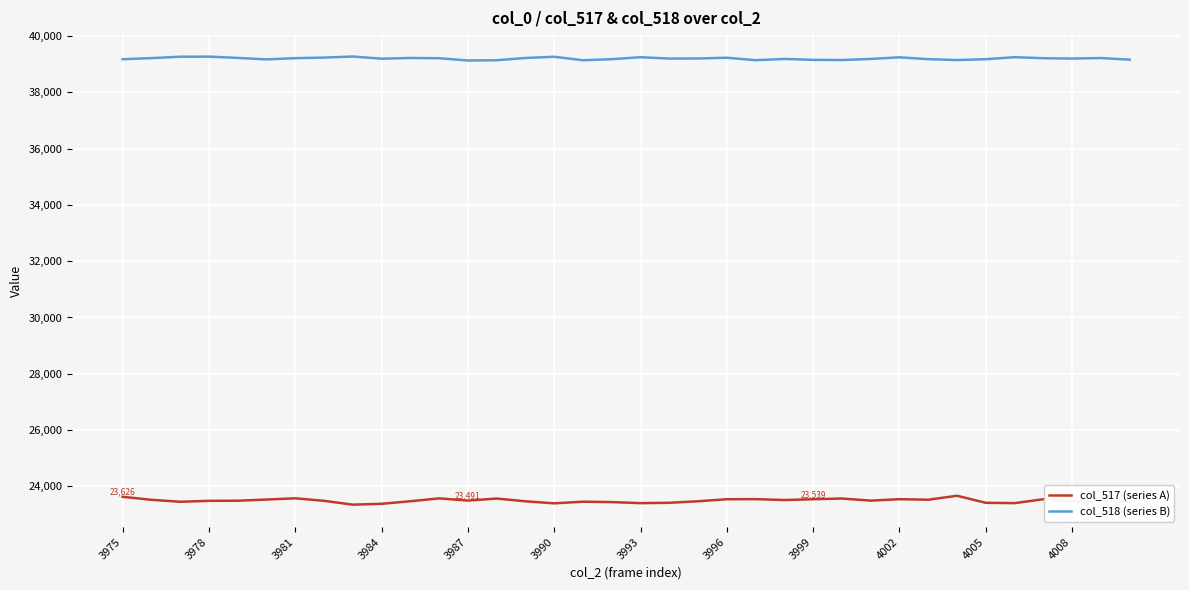

List the series in order of their peak value, lowest first.

col_517 (series A), col_518 (series B)